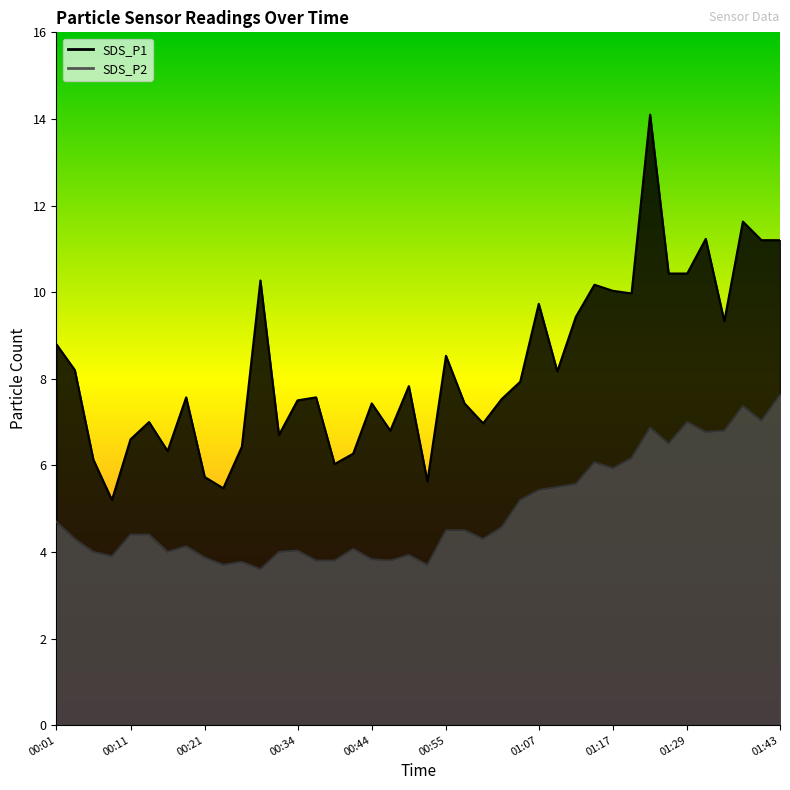

How many data points does each series have?

40